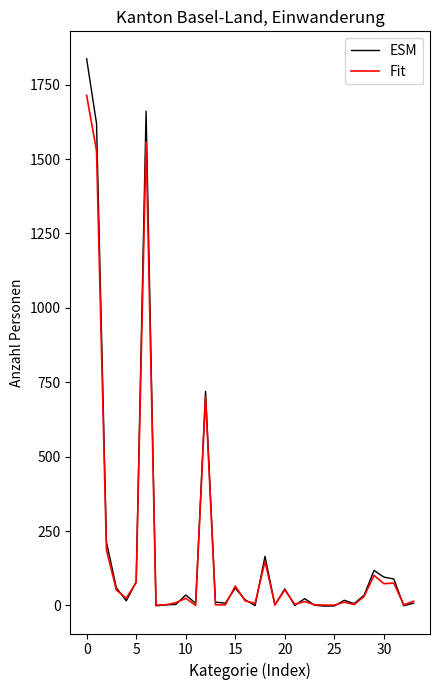

What is the maximum value for ESM?

1837.4